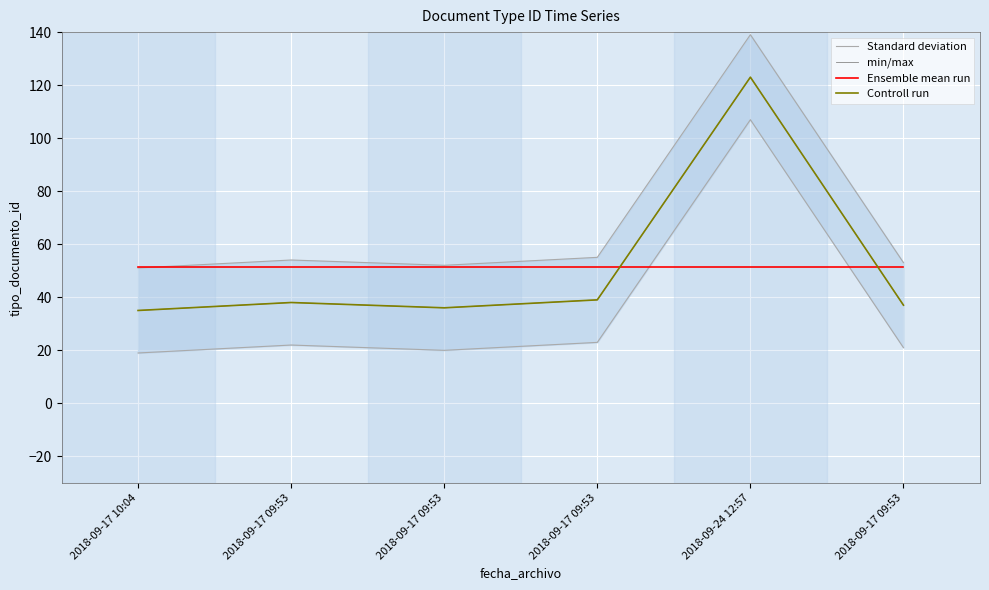

Where is Controll run nearest to the value 79?

2018-09-17 09:53